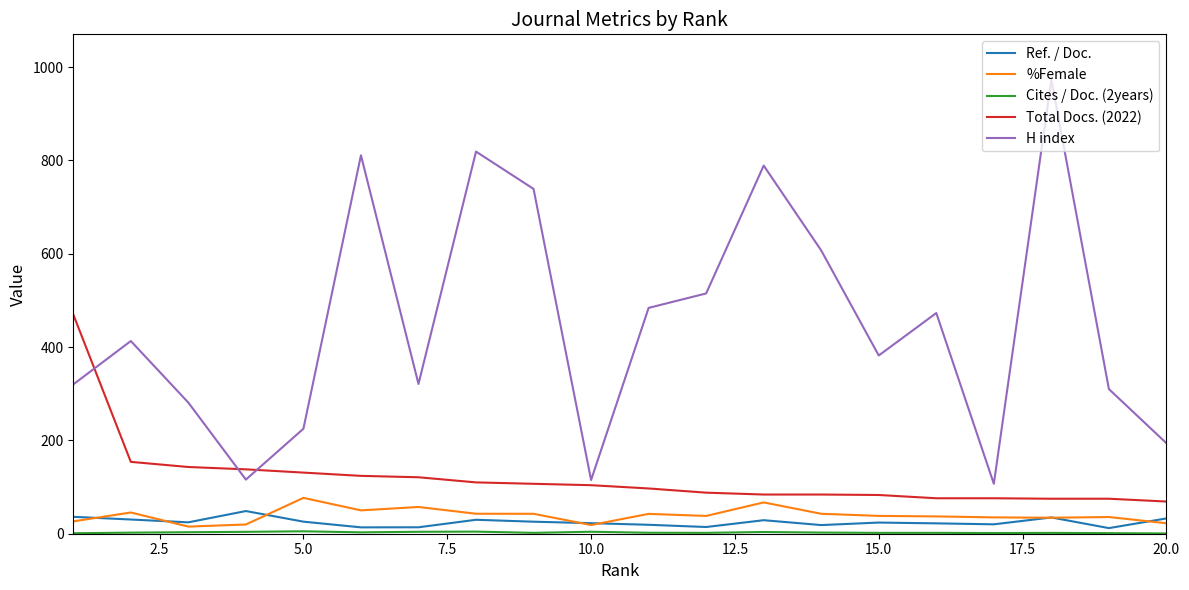

True or false: H index and %Female cross at least once.

False